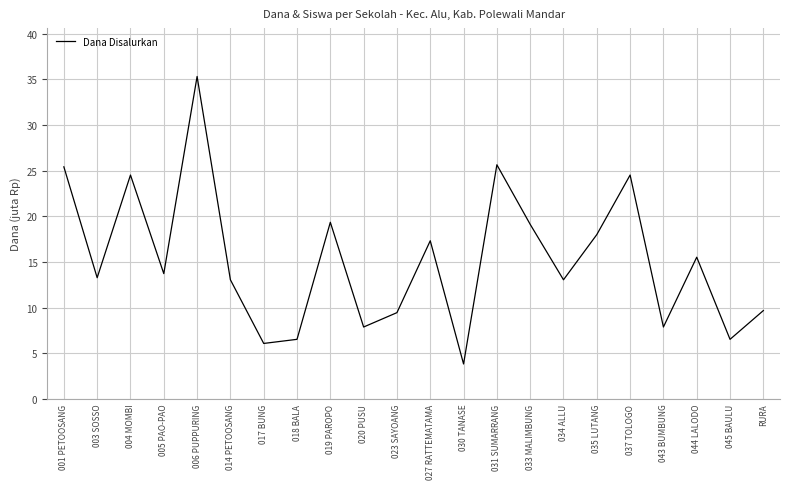

Reading left to right, transcribe all the data shown in this chart.

25425000	13275000	24525000	13725000	35325000	13050000	6075000	6525000	19350000	7875000	9450000	17325000	3825000	25650000	19125000	13050000	18000000	24525000	7875000	15525000	6525000	9675000